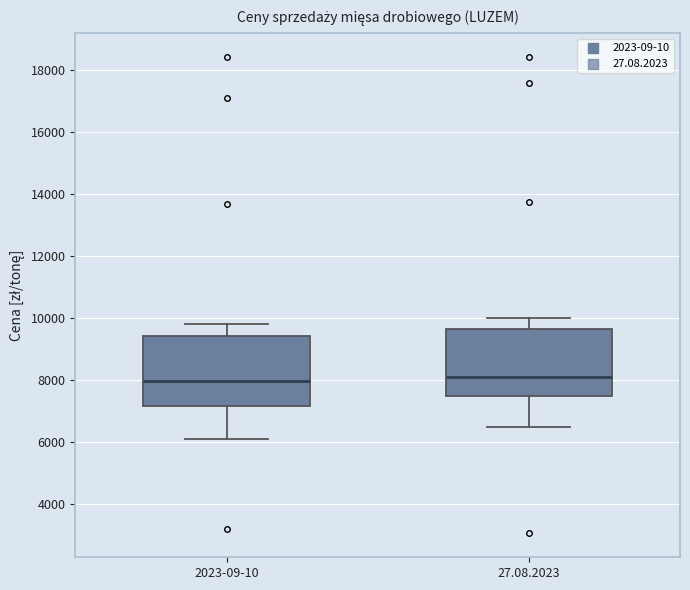

Reading left to right, read every box against the y-axis: the position of its median line, the range the box covers, and the ends of its whiskers. The values are not printed on the chart, so give them approximately, as read against the axis.

2023-09-10: median 8000, box 7200 to 9400, whiskers 6200 to 9800
27.08.2023: median 8200, box 7400 to 9600, whiskers 6400 to 10000